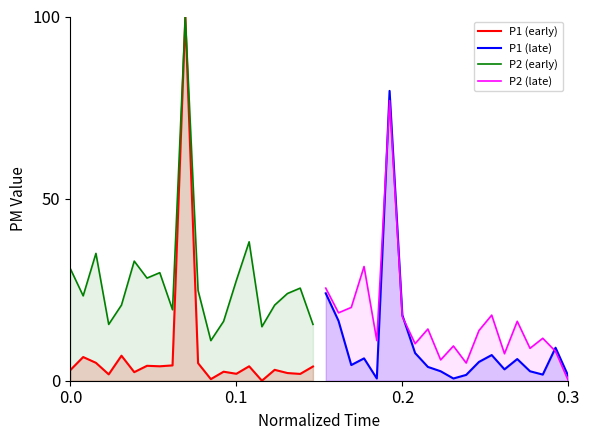

Which series has the widest spread of values?

P1 (early)